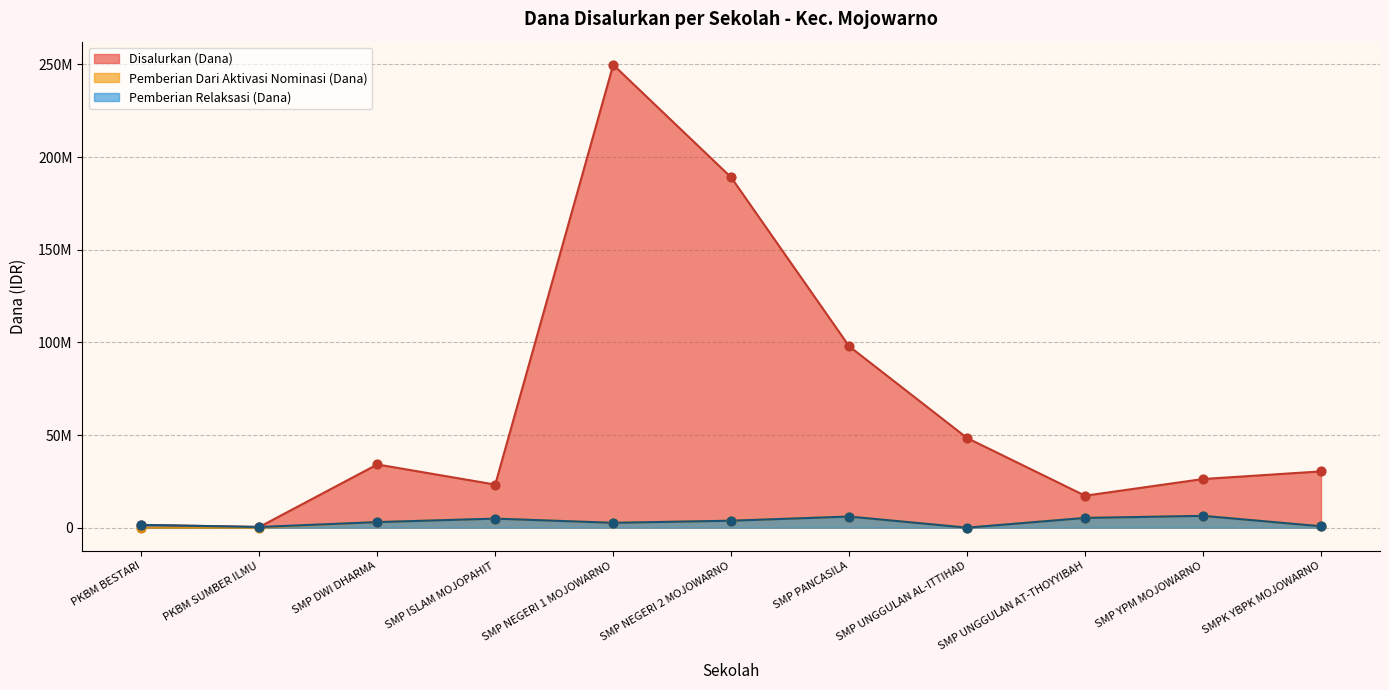

Which series reaches the maximum Y coordinate?

Disalurkan (Dana)